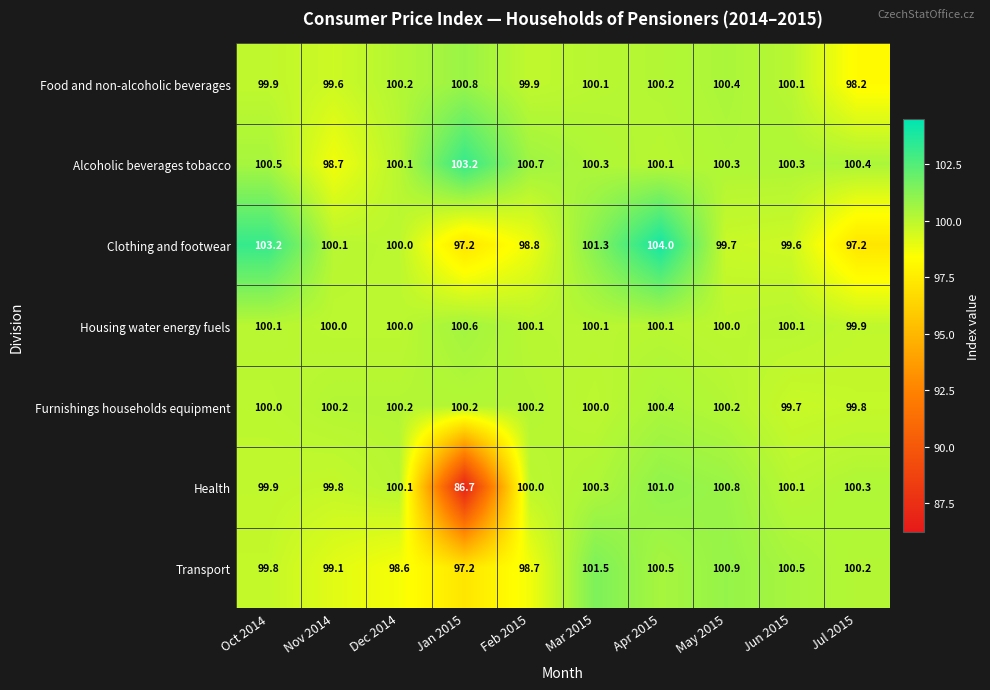

Which series changed the most between Nov 2014 and Mar 2015?

Transport